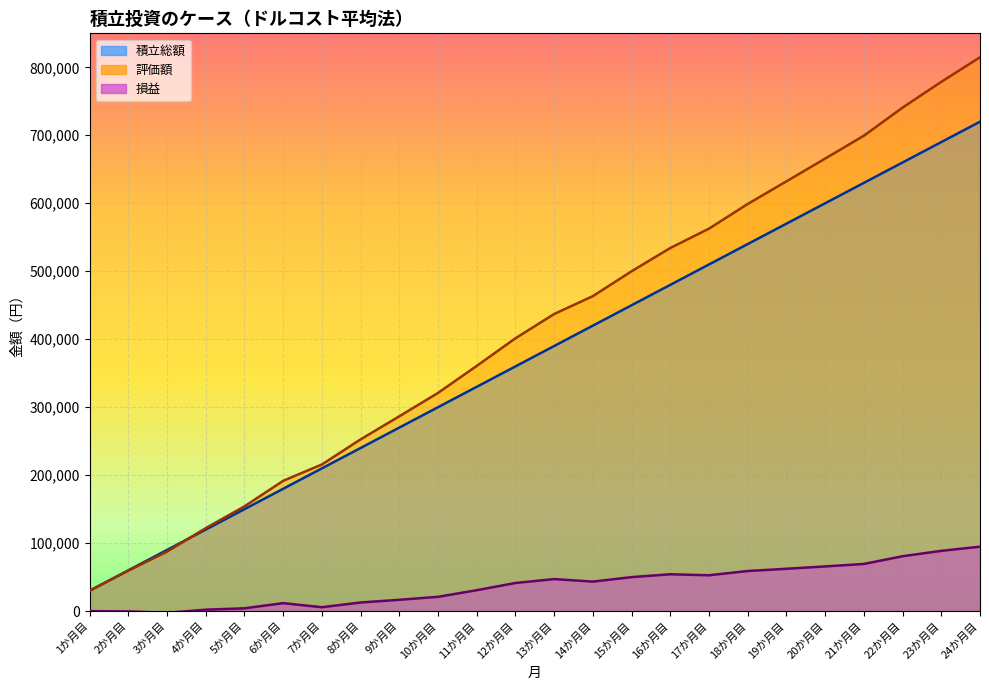

Is the value of 評価額 at 5か月目 greater than the value of 損益 at 1か月目?

Yes